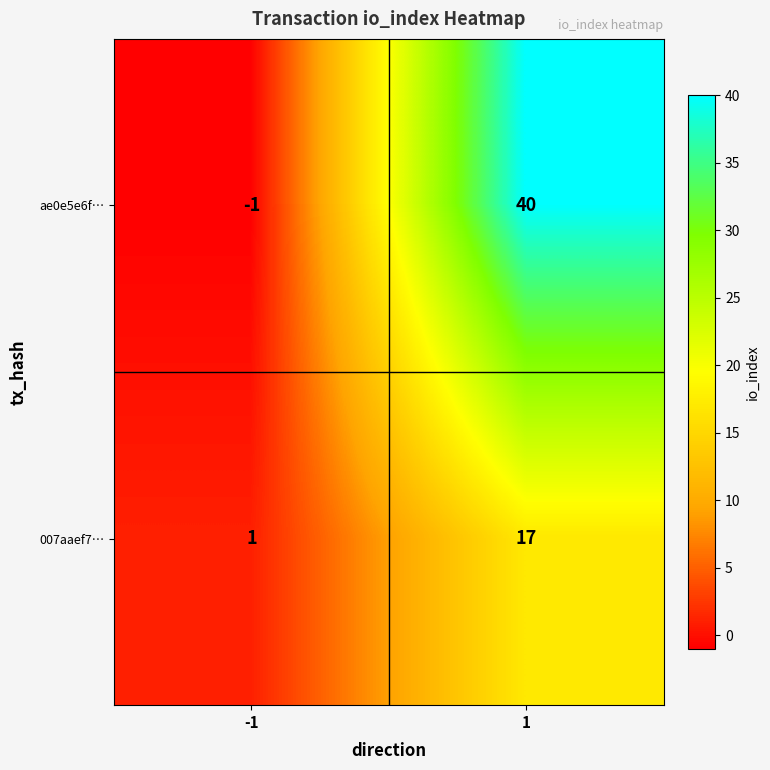

What is the spread (max minus min) of values at 1?

23